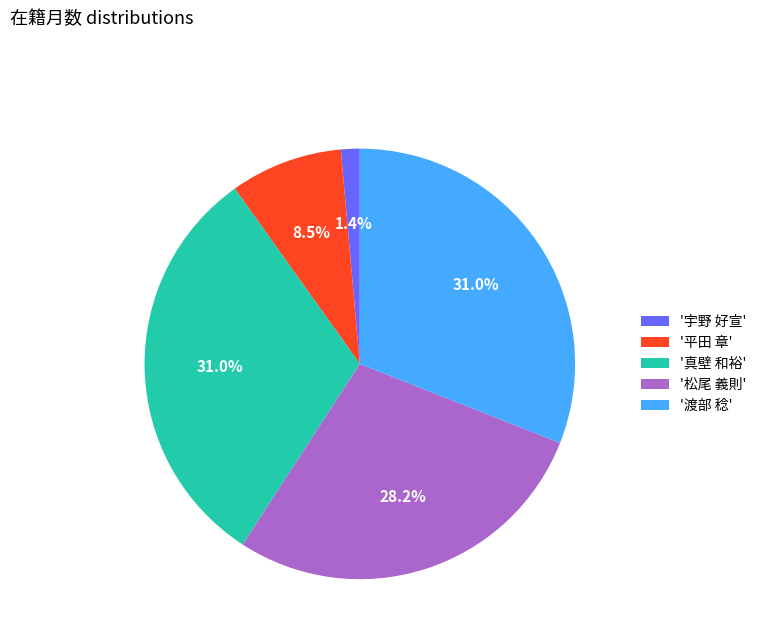

What percentage is NOT represented by '松尾 義則'?

71.8%